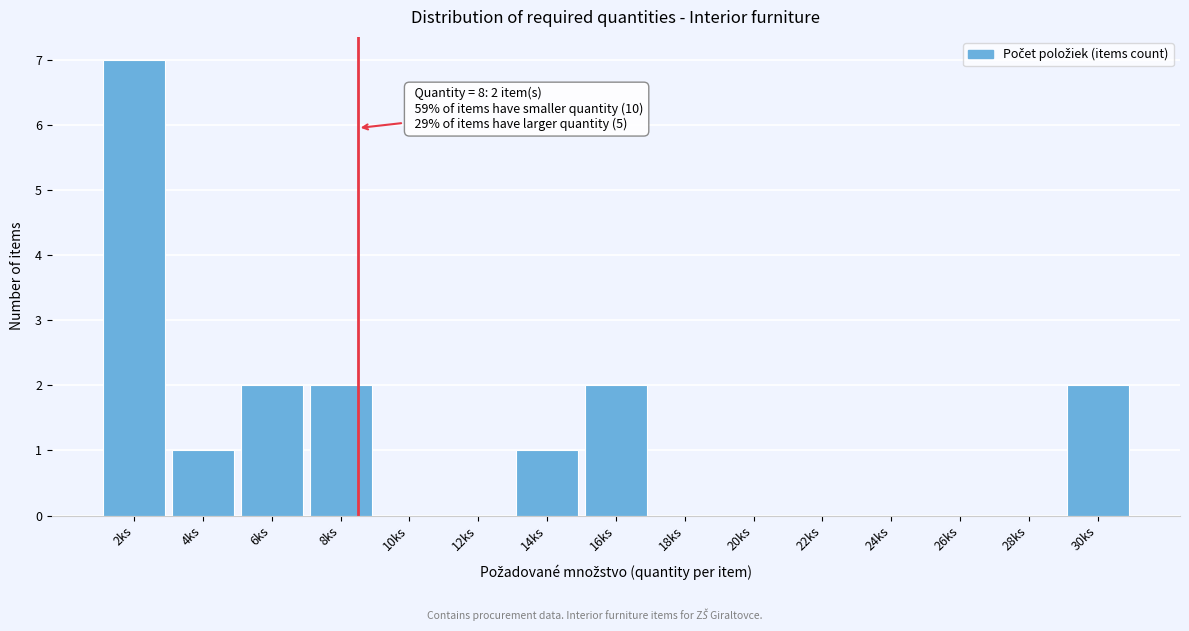

Reading right to left, extract all data points from this chart.

30ks=2	28ks=0	26ks=0	24ks=0	22ks=0	20ks=0	18ks=0	16ks=2	14ks=1	12ks=0	10ks=0	8ks=2	6ks=2	4ks=1	2ks=7